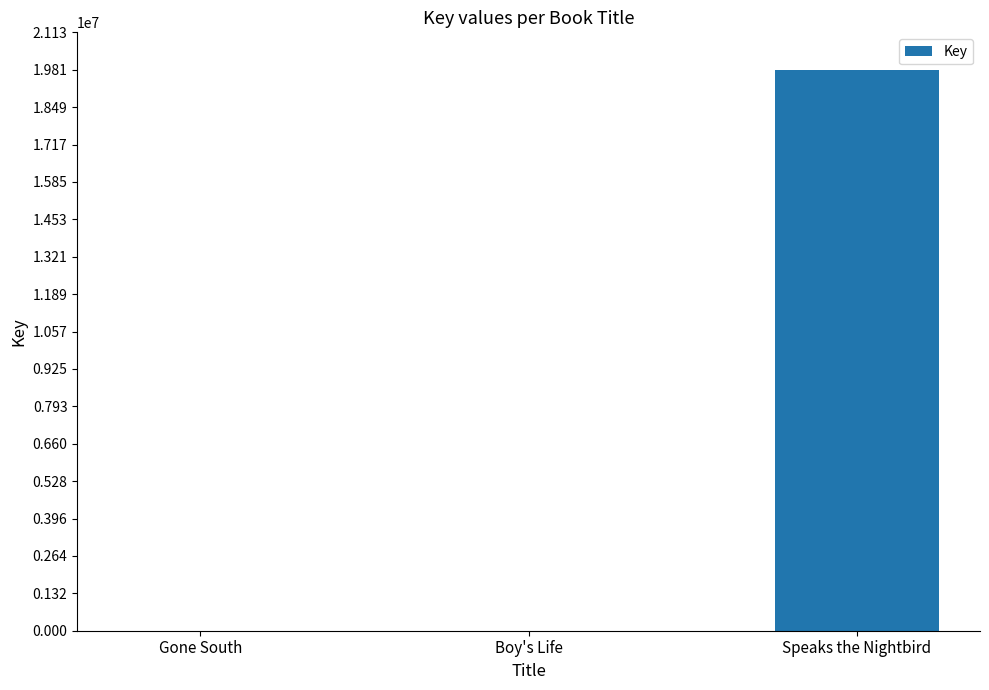

Read the value at Gone South.

2212